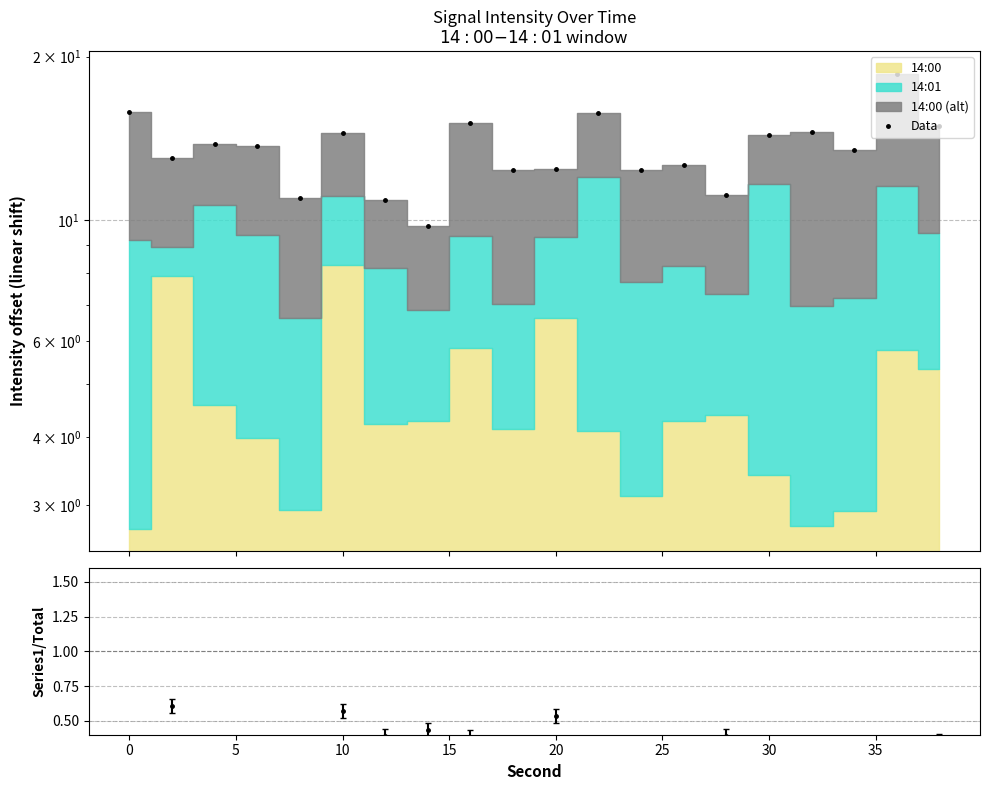

At which label is the value closest to 14?

5